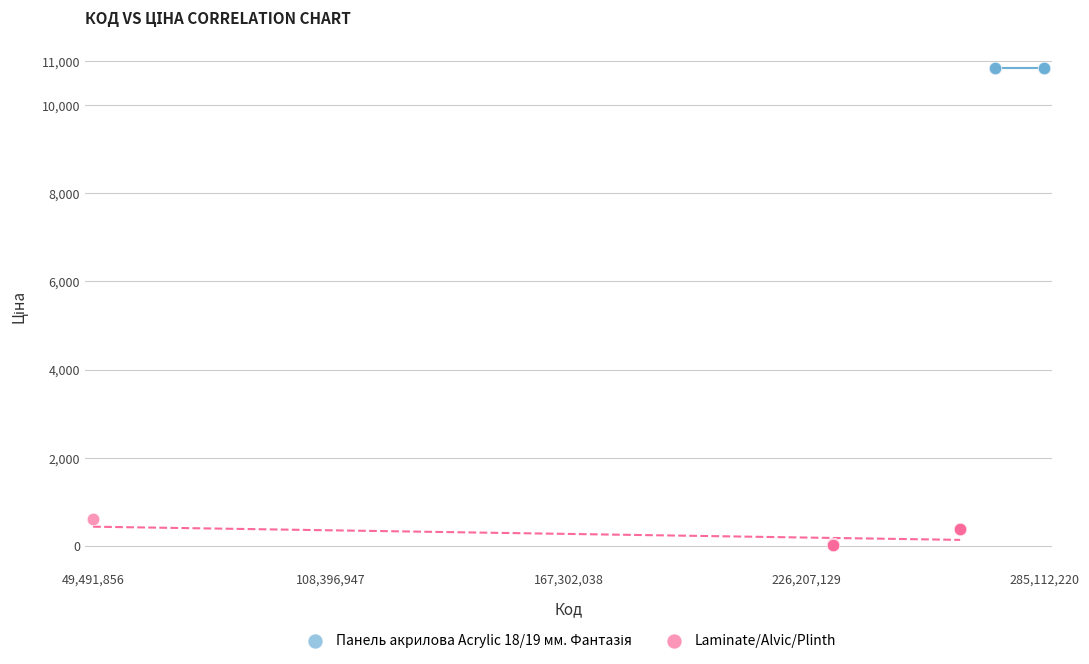

Which series reaches the minimum Y coordinate?

Laminate/Alvic/Plinth